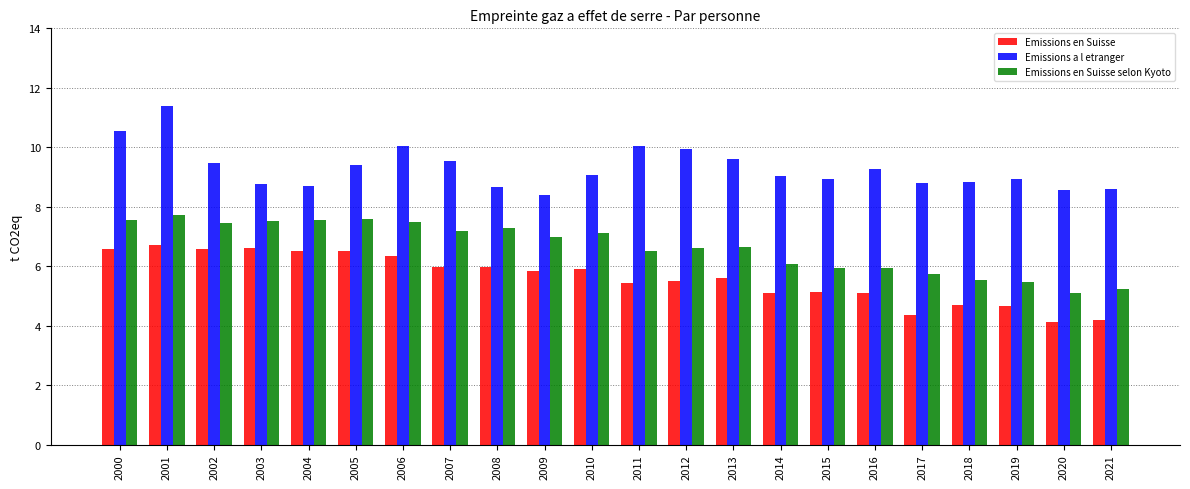

What is the spread (max minus min) of values at 2012?

4.4